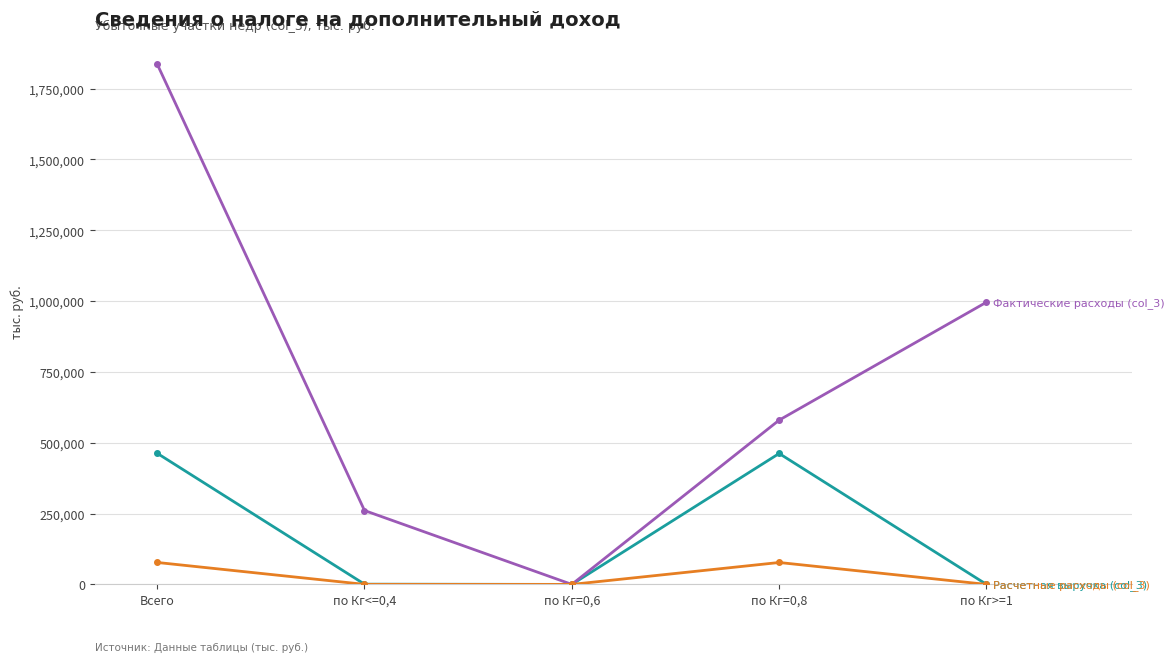

What is the label of the 2nd point from the right?

по Кг=0,8